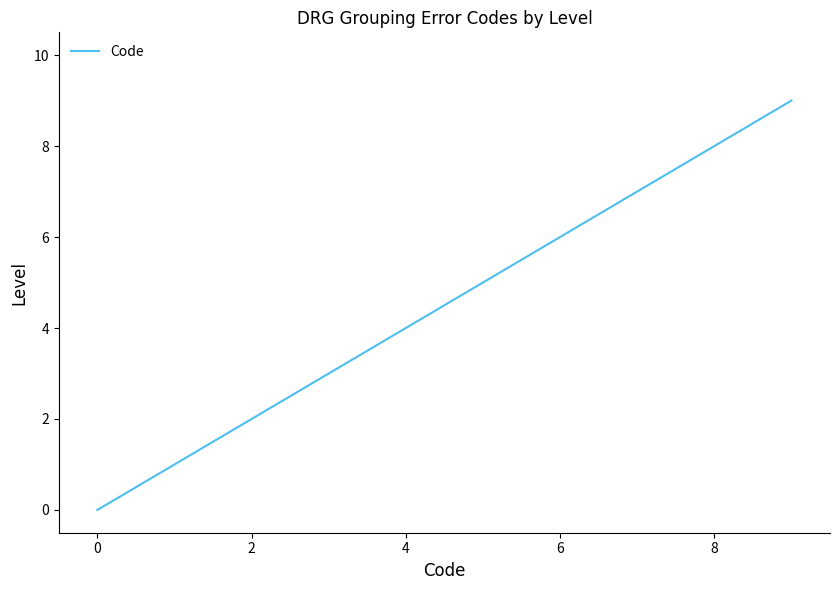

What is the greatest value displayed?

9